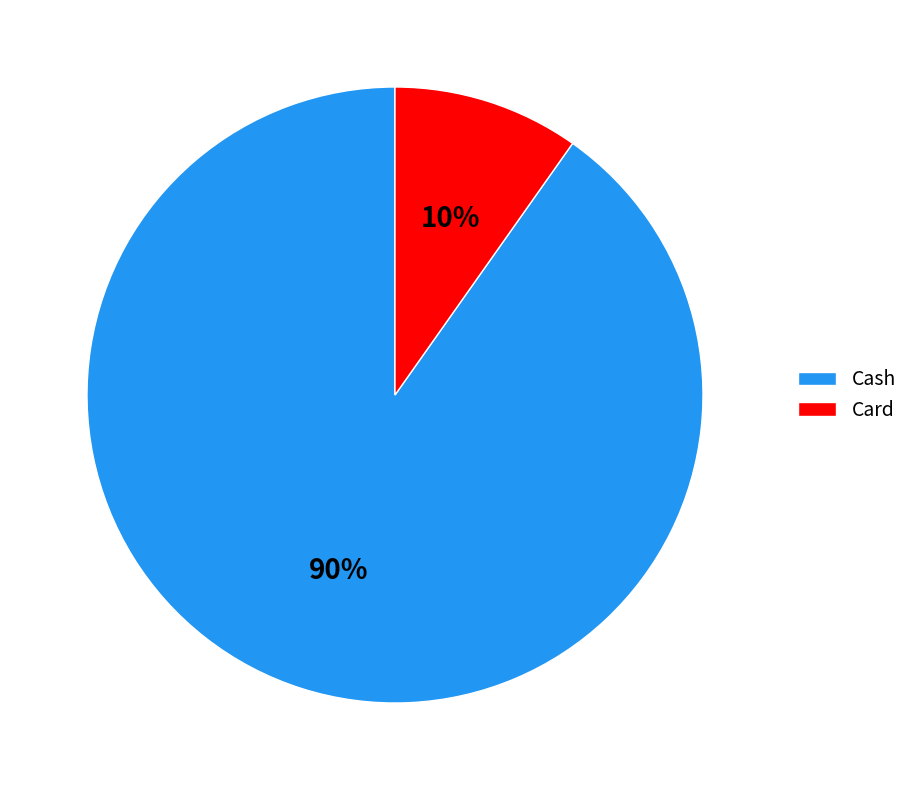

Is there a majority slice in this chart?

Yes